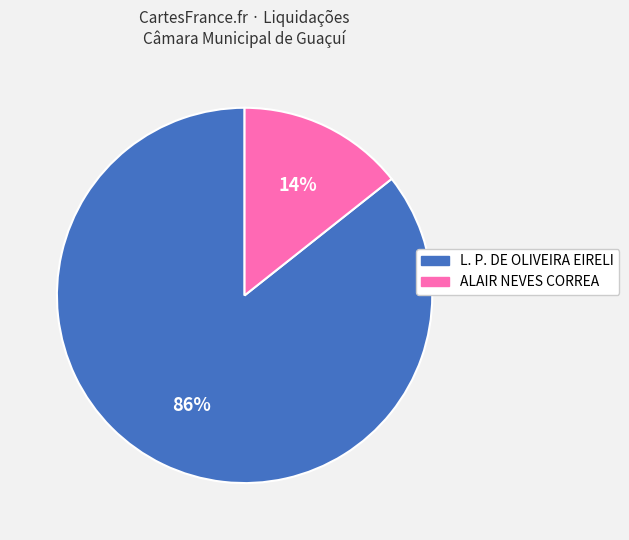

To the nearest percent, what is the combined percentage of L. P. DE OLIVEIRA EIRELI and ALAIR NEVES CORREA?

100%